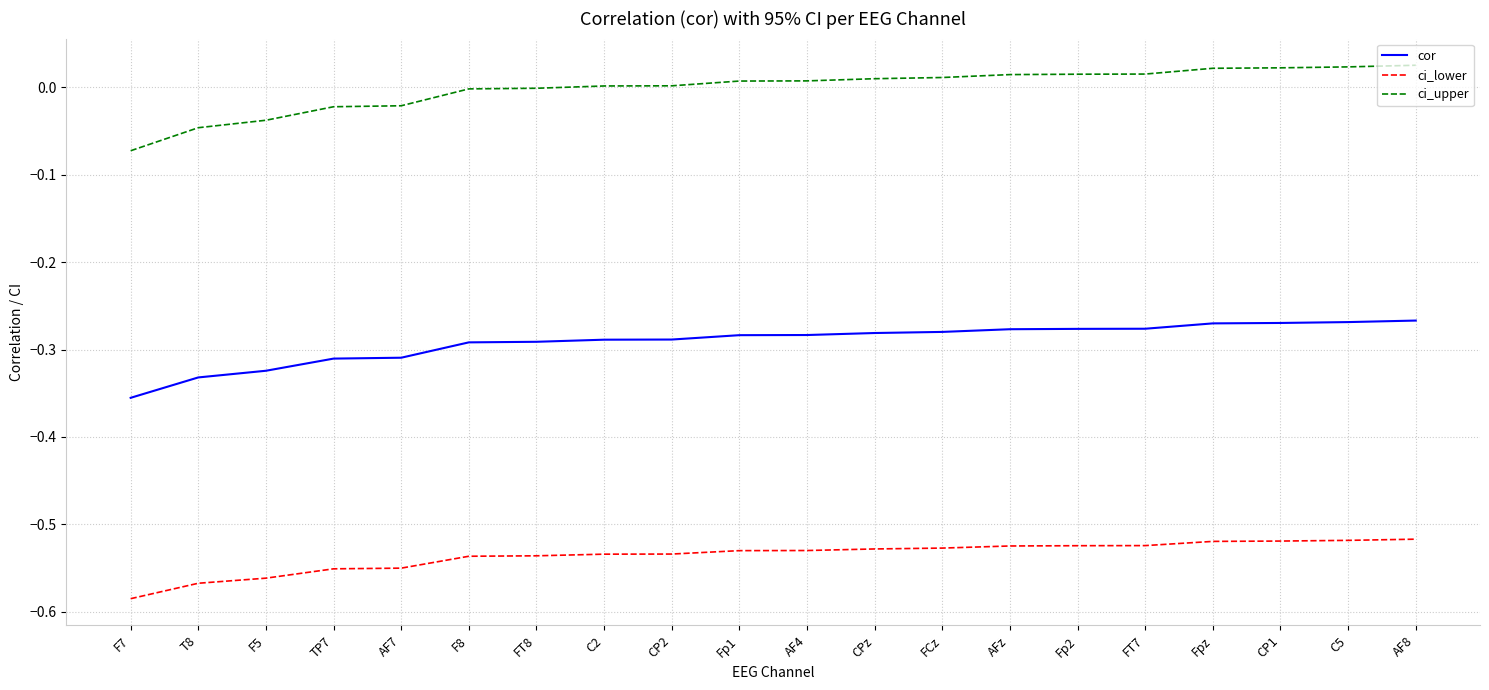

Between F7 and F5, which series saw the biggest shift?

ci_upper